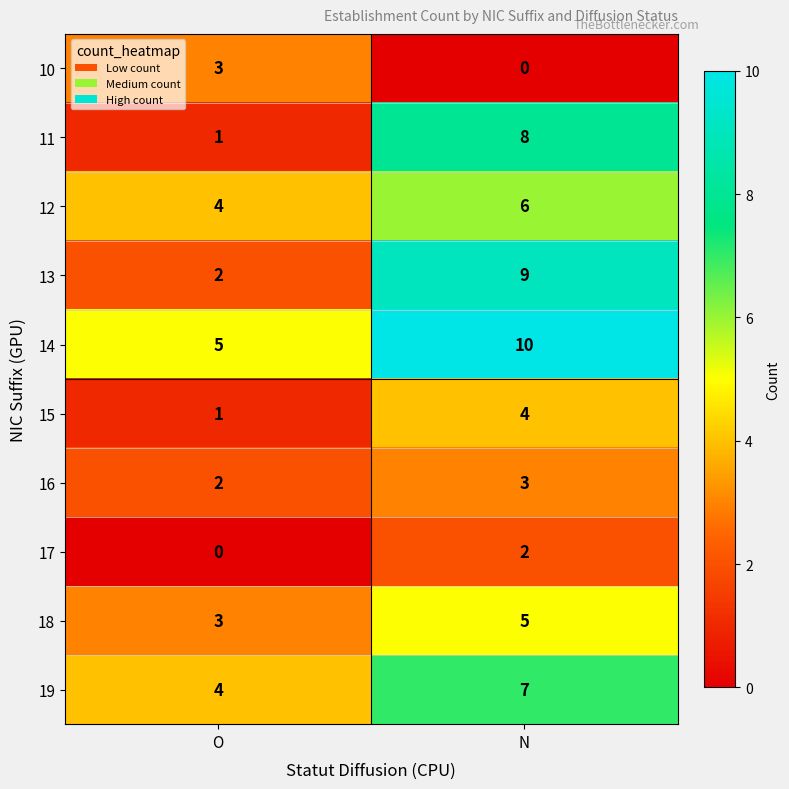

The value of 15 at N is 1. True or false?

False